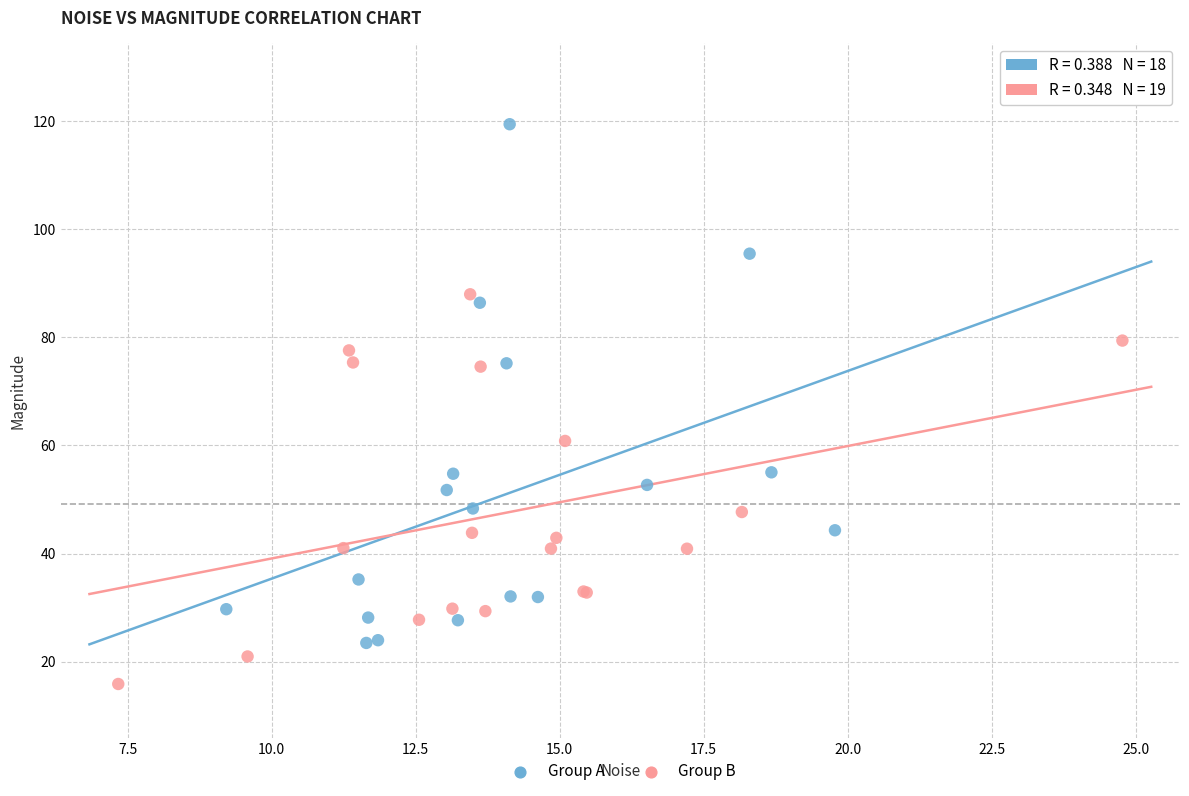

Which series reaches the minimum Y coordinate?

Group B